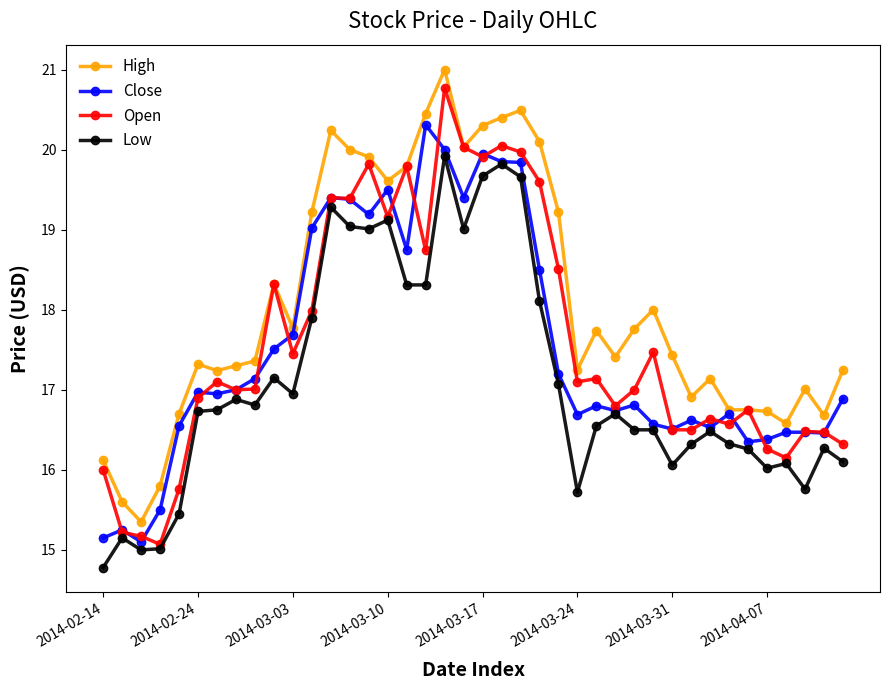

What is the average value of the High series?

18.1